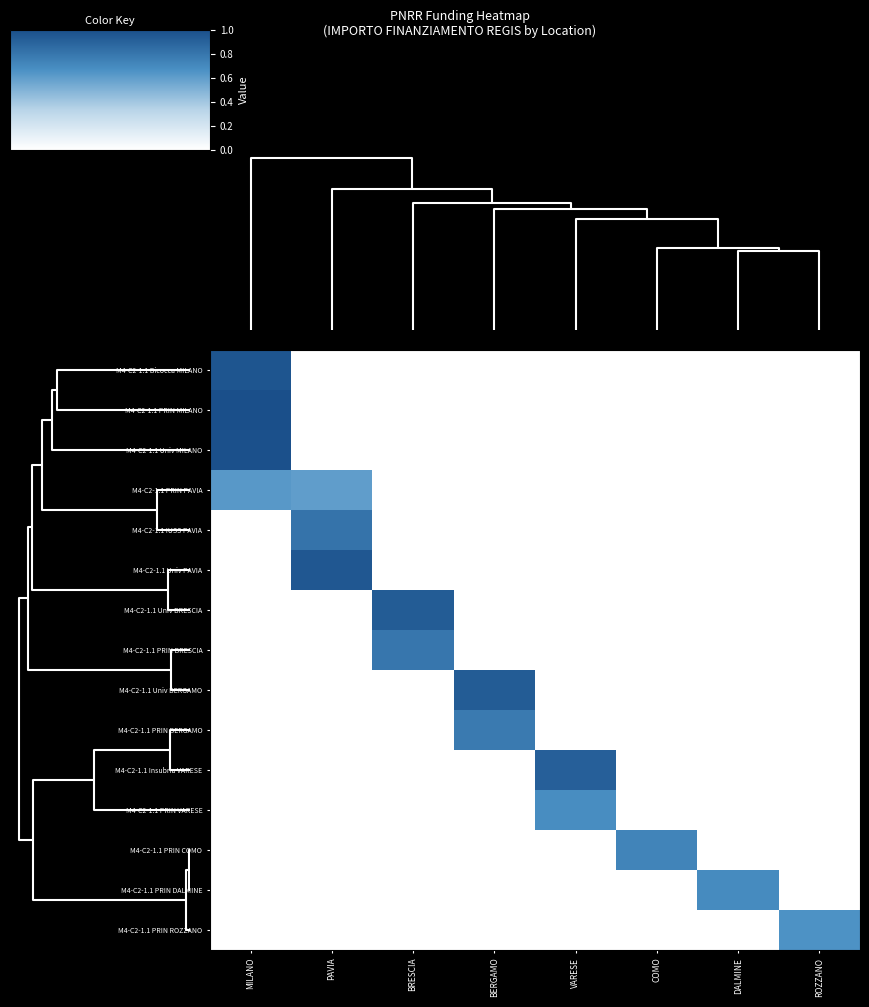

What is the total value across all series at DALMINE?

0.7